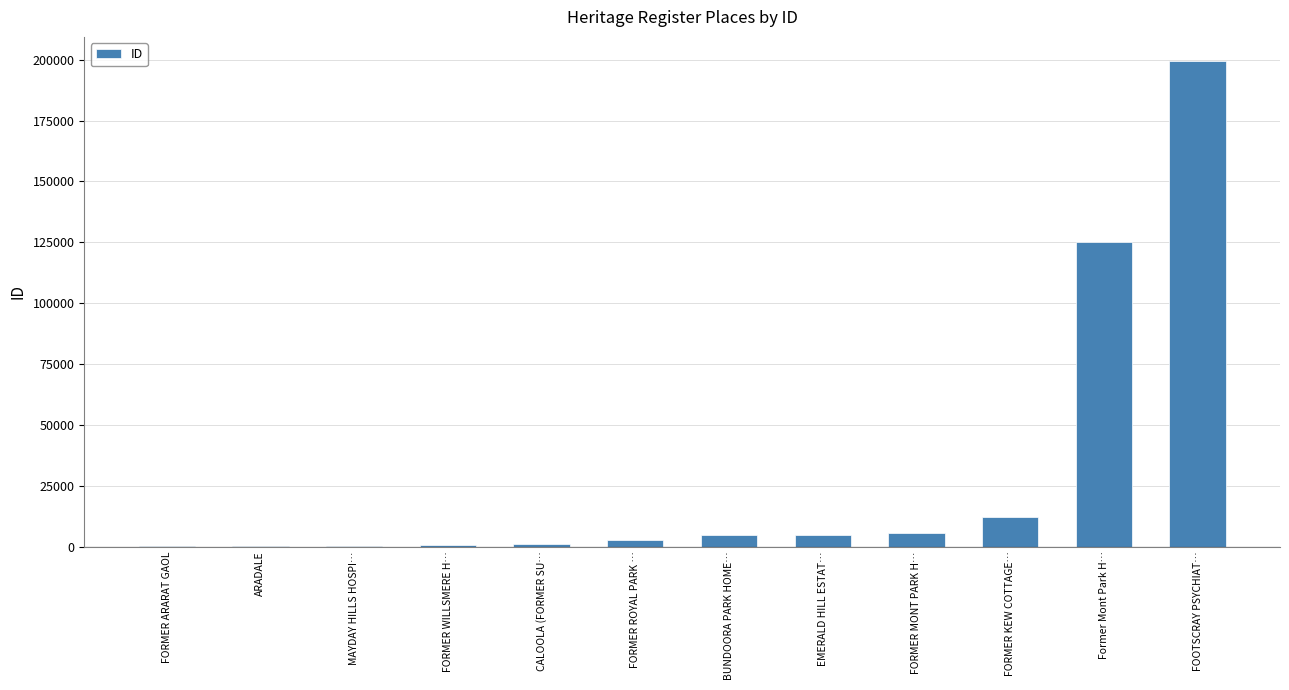

Is it true that the value at FORMER KEW COTTAGE… is 12309?

True